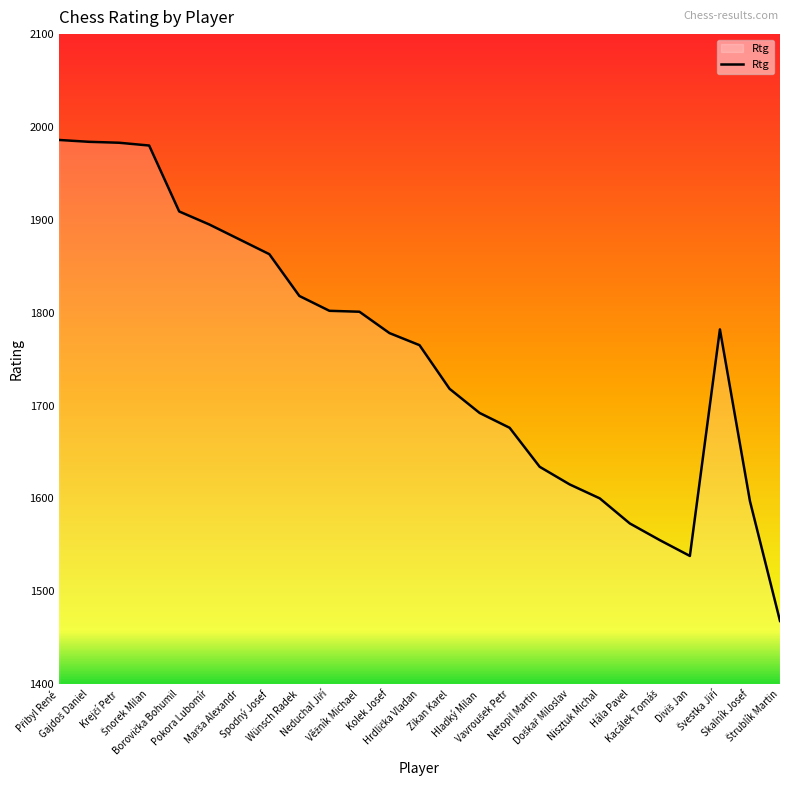

What is the smallest value displayed?

1468